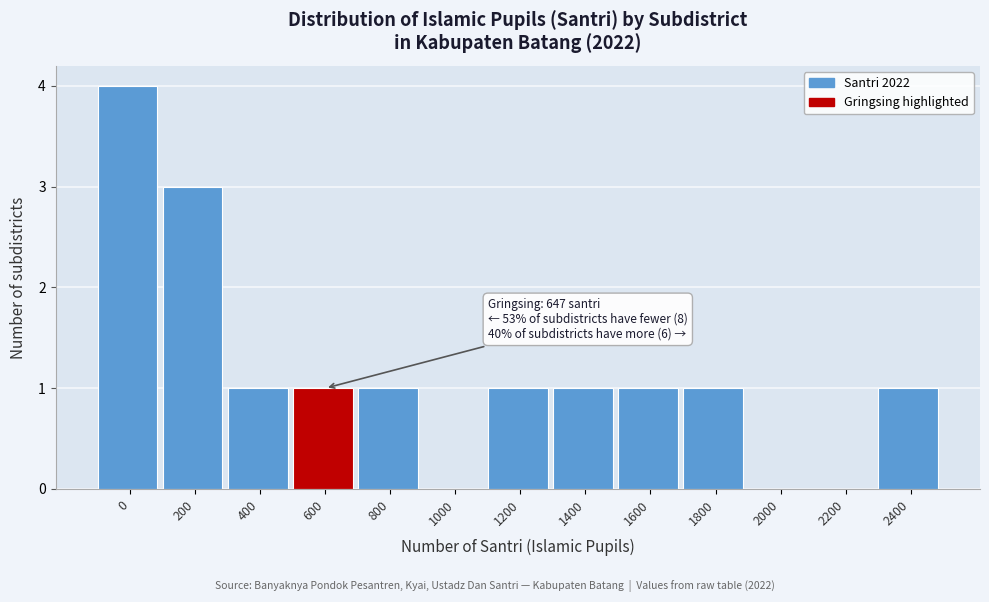

Reading right to left, transcribe all the data shown in this chart.

2400=1	2200=0	2000=0	1800=1	1600=1	1400=1	1200=1	1000=0	800=1	600=1	400=1	200=3	0=4